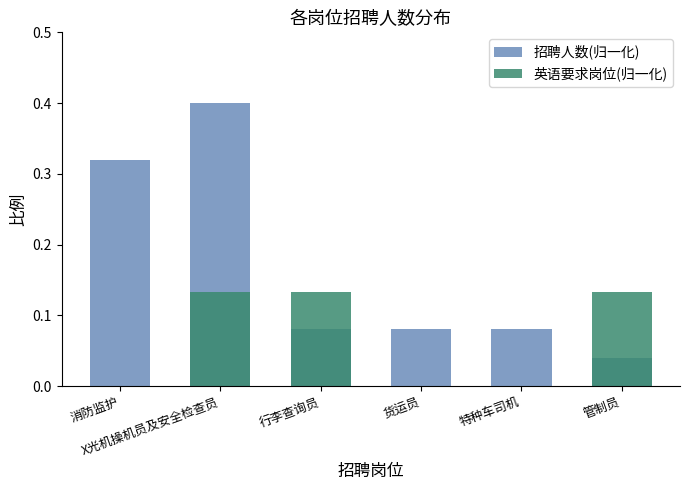

The value of 英语要求岗位(归一化) at 消防监护 is 0.0. True or false?

True